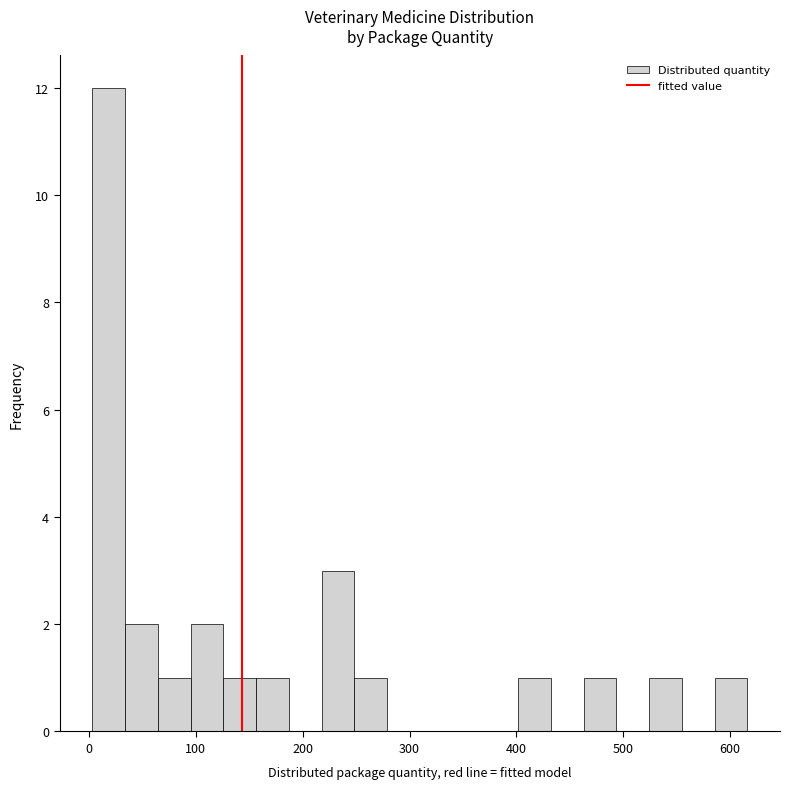

Read against the x-axis, roughly where is the centre of the tallest bar?

20